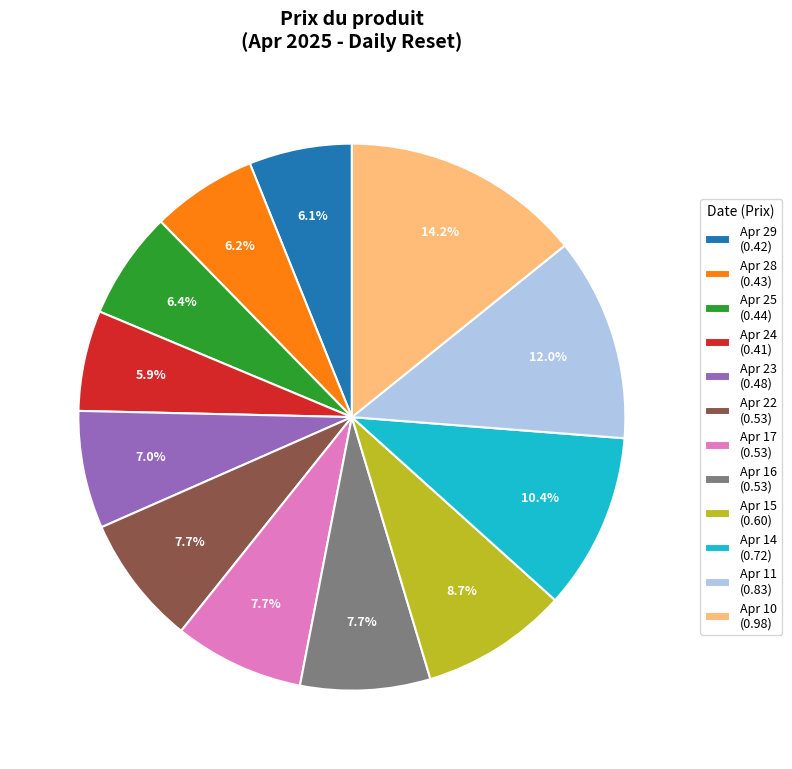

Between Apr 23 (0.48) and Apr 10 (0.98), which is larger?

Apr 10 (0.98)